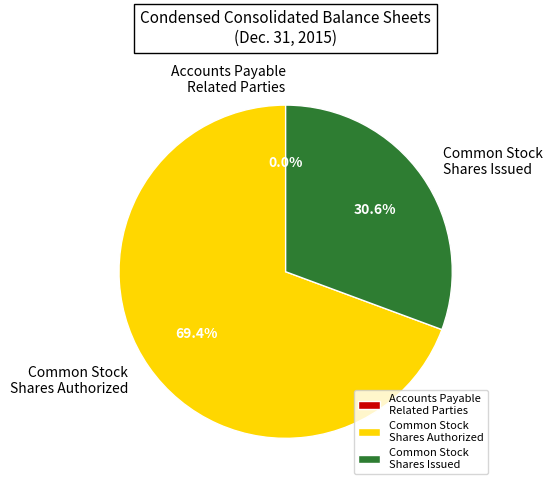

Do Common Stock Shares Issued and Common Stock Shares Authorized together represent more than half of the pie?

Yes